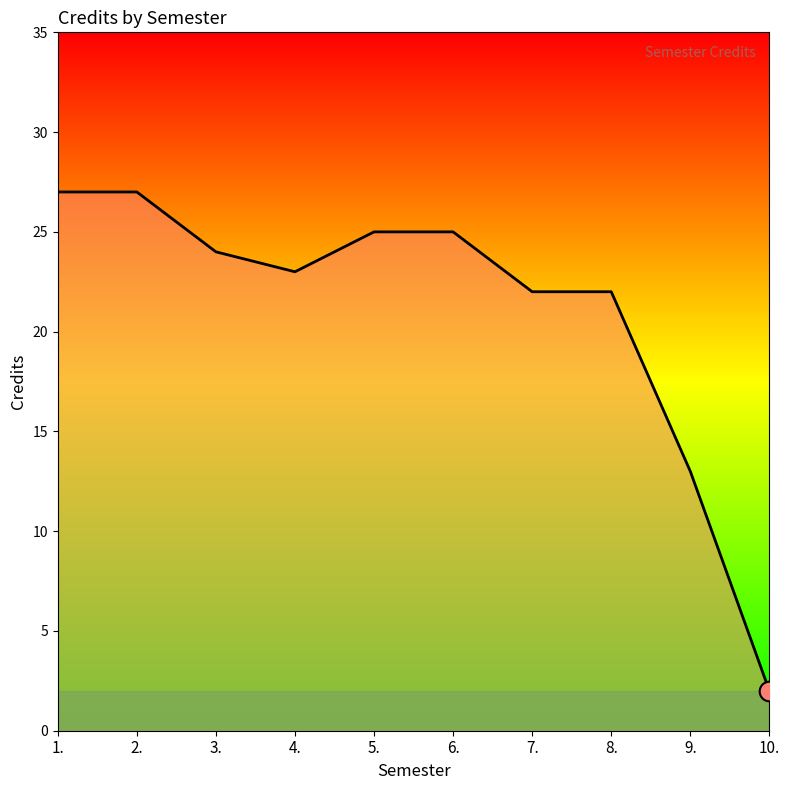

Approximately how many times larger is the value at 8. compared to 1.?

0.8